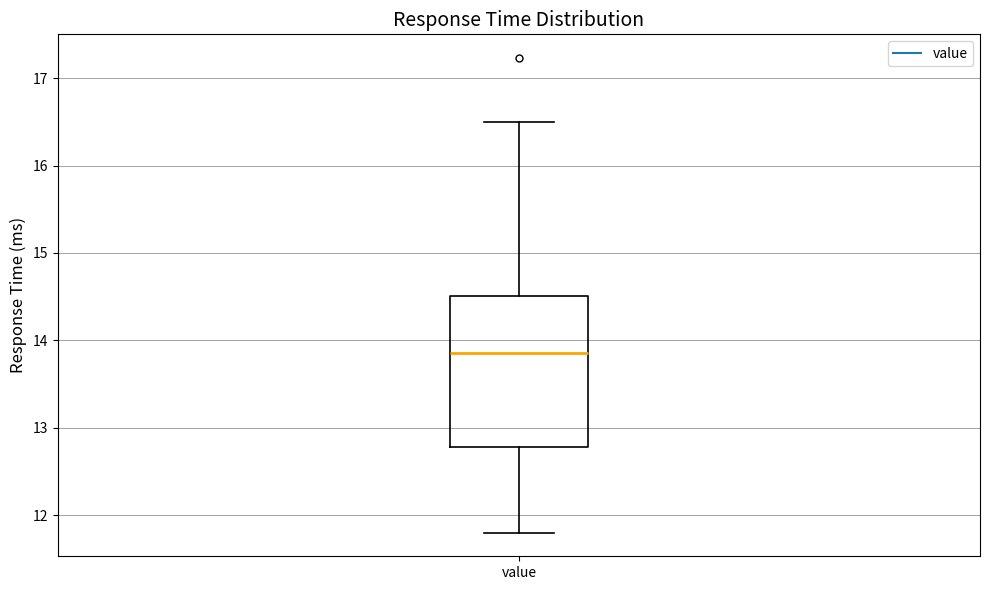

Where does the lower whisker of the box for value end on the y-axis? The values are not printed on the chart, so give them approximately, as read against the axis.

11.8